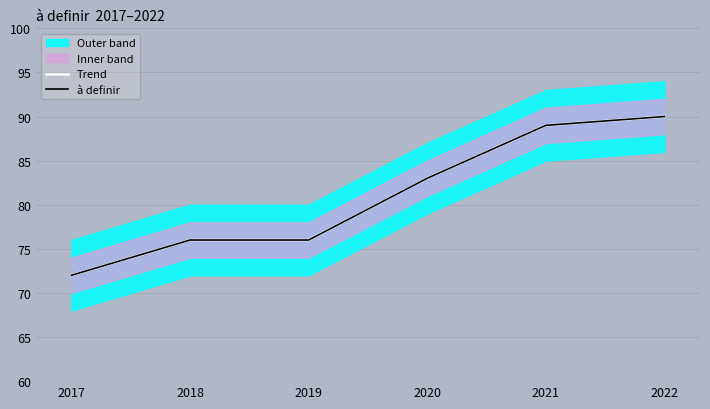

True or false: à definir and Trend cross at least once.

False